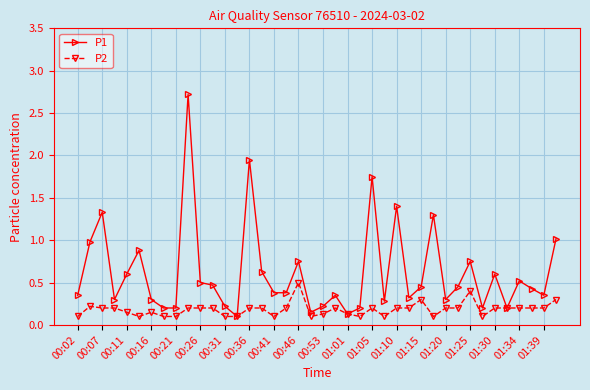

What is the value of the P2 point at the 4th from the left?

0.2